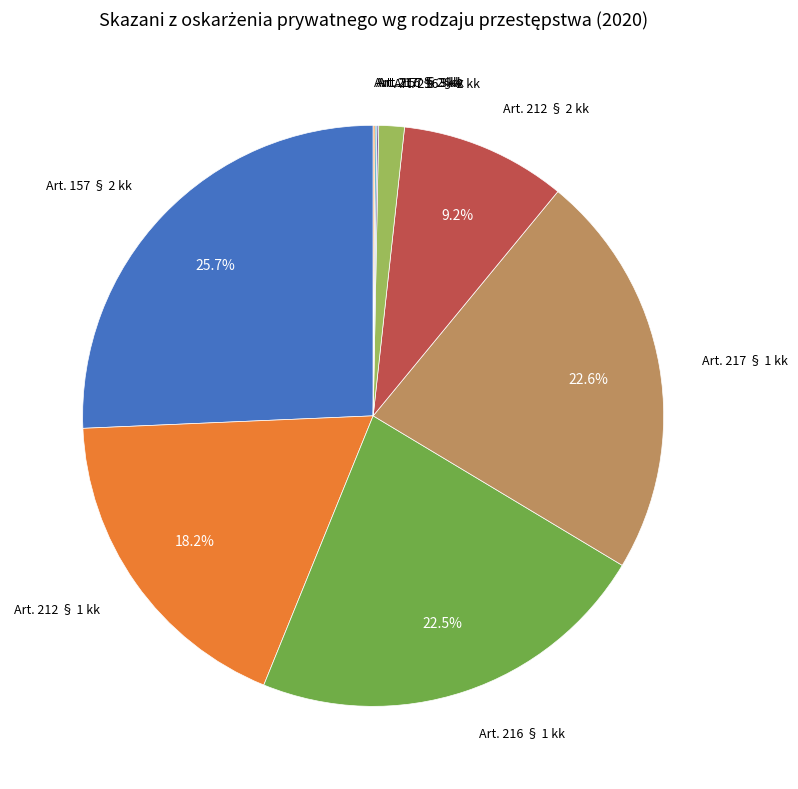

Do Art. 212 § 1 kk and Art. 216 § 2 kk together represent more than half of the pie?

No